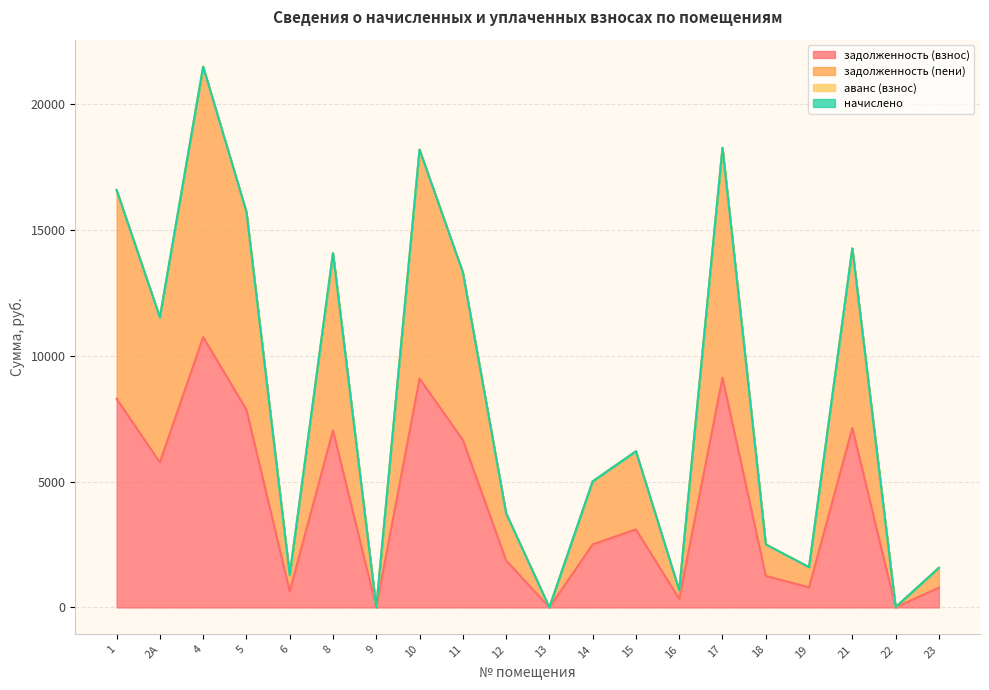

Where is задолженность (взнос) nearest to the value 5371?

2А